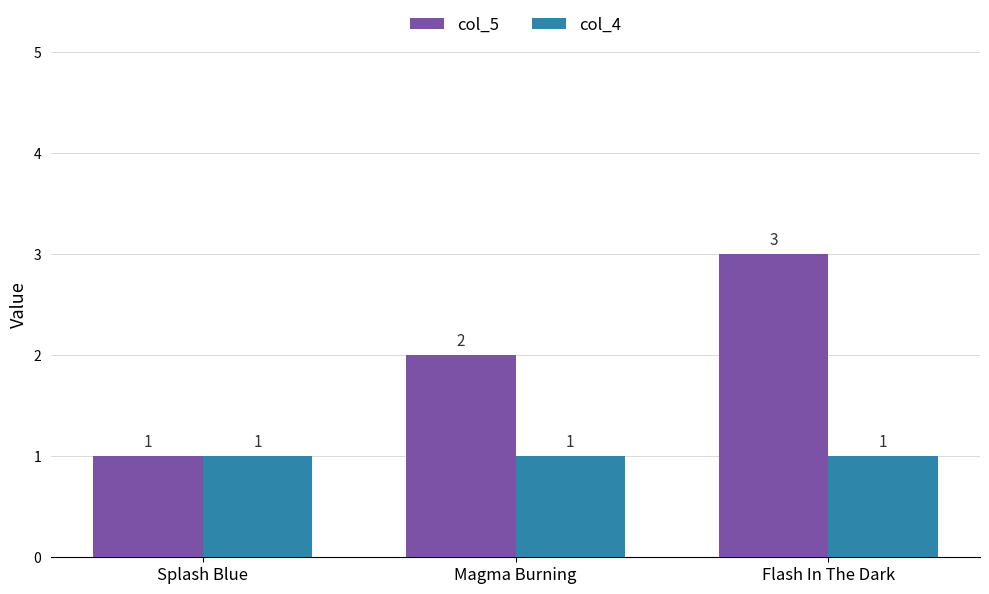

Between Magma Burning and Flash In The Dark, which series saw the biggest shift?

col_5